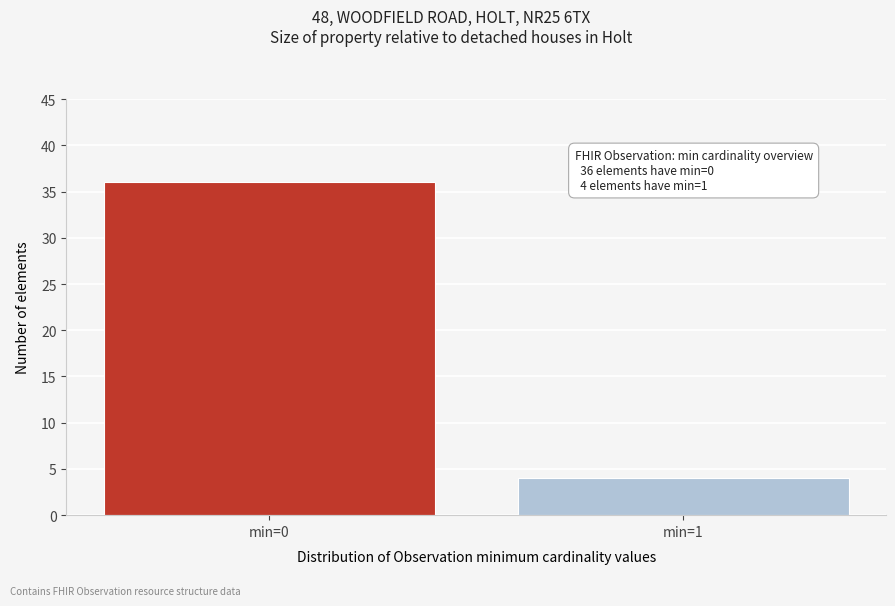

Reading left to right, extract all data points from this chart.

36	4